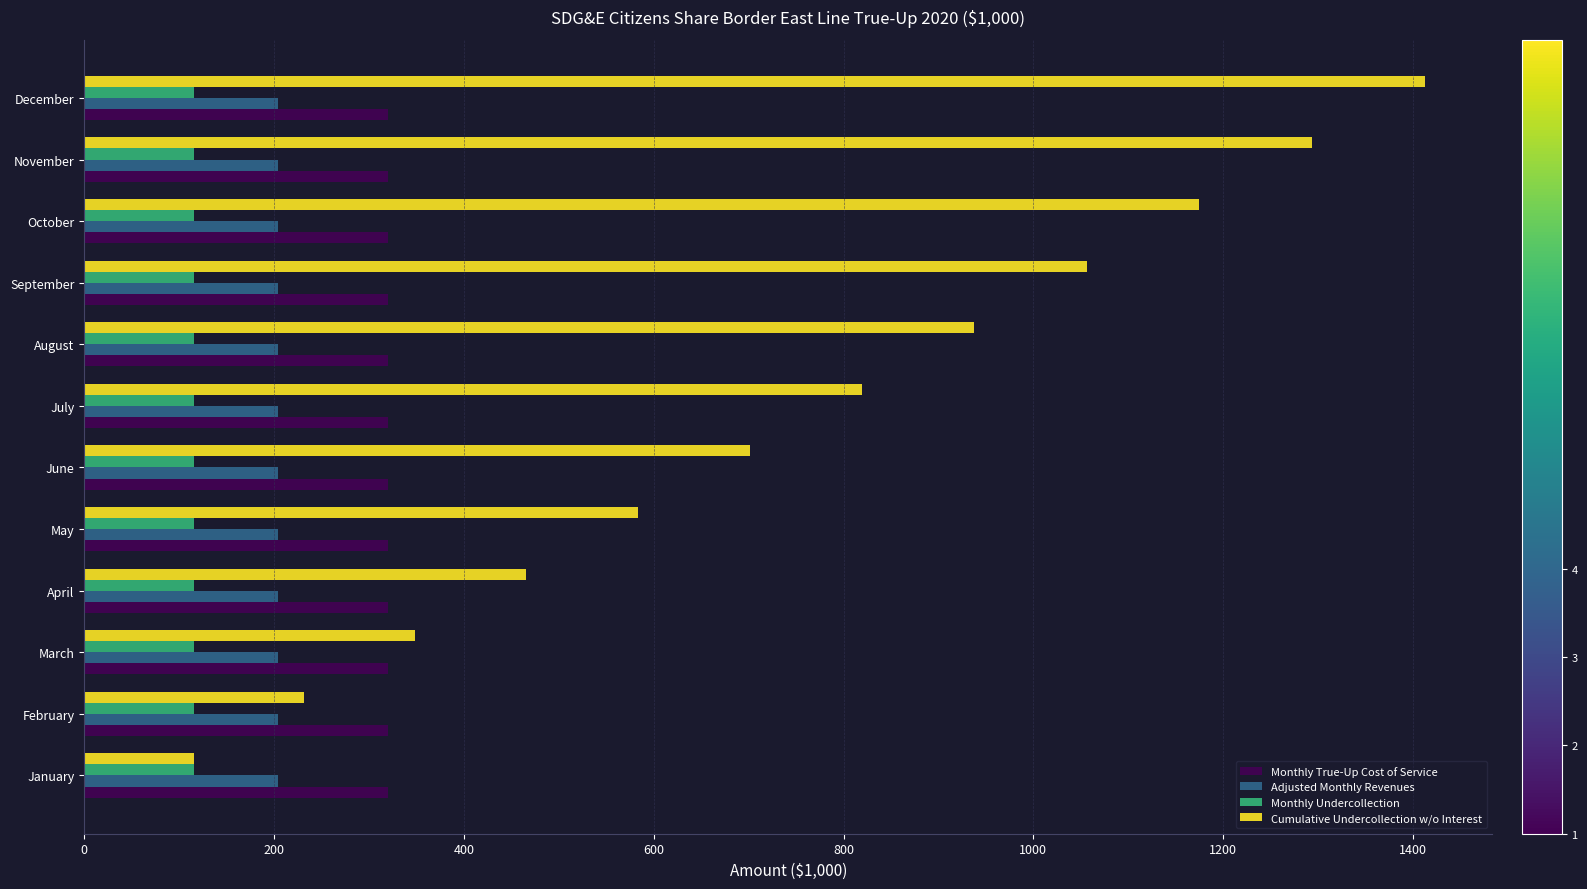

Rank the series by their maximum value, from highest to lowest.

Cumulative Undercollection w/o Interest, Monthly True-Up Cost of Service, Adjusted Monthly Revenues, Monthly Undercollection